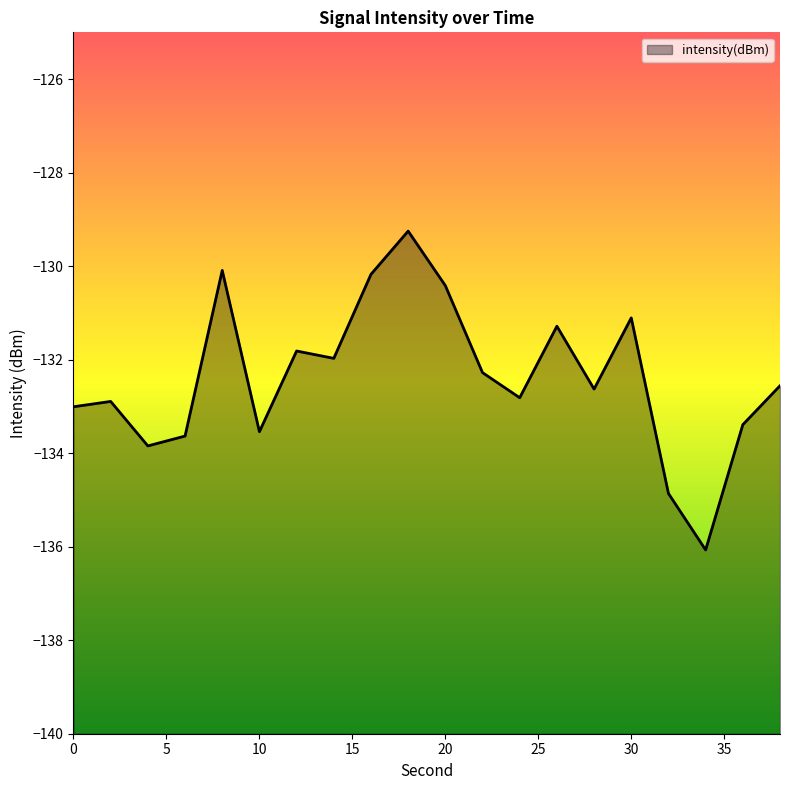

List the labels in order of value, largest first.

18, 8, 16, 20, 30, 26, 12, 14, 22, 38, 28, 24, 2, 0, 36, 10, 6, 4, 32, 34